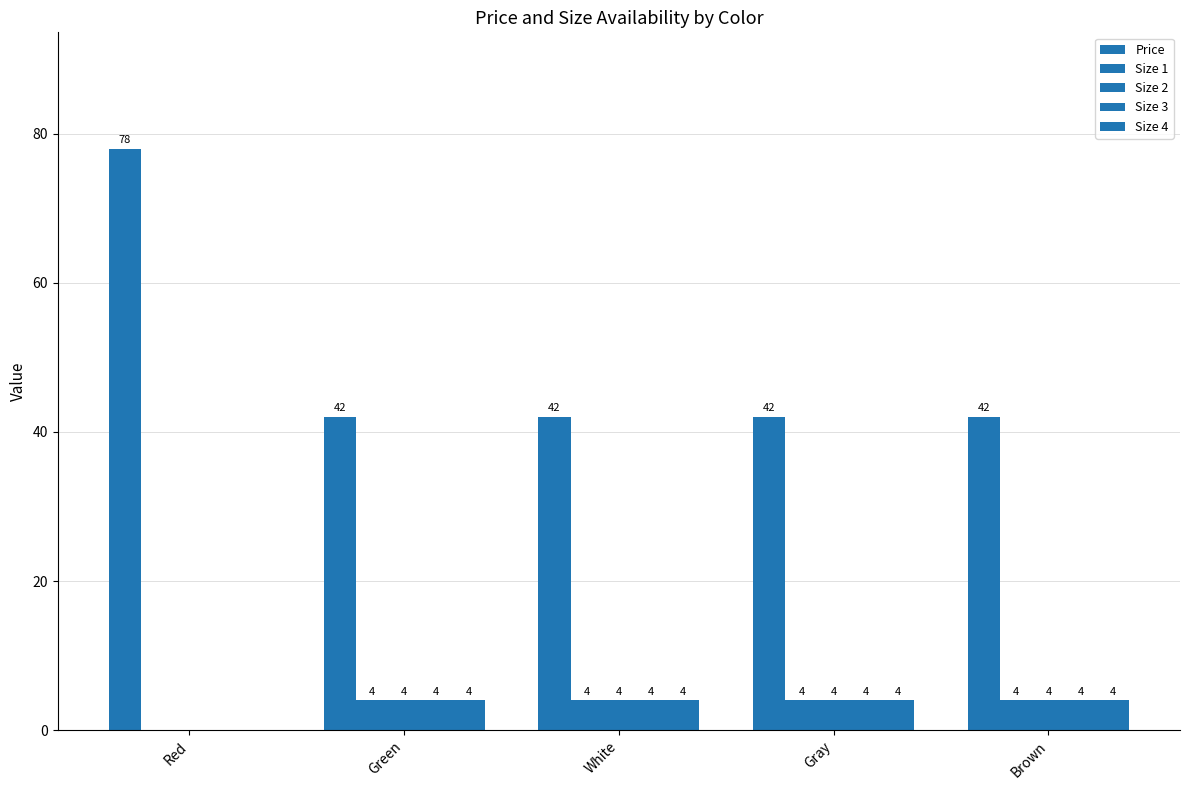

What is the label of the 3rd bar from the left?

White